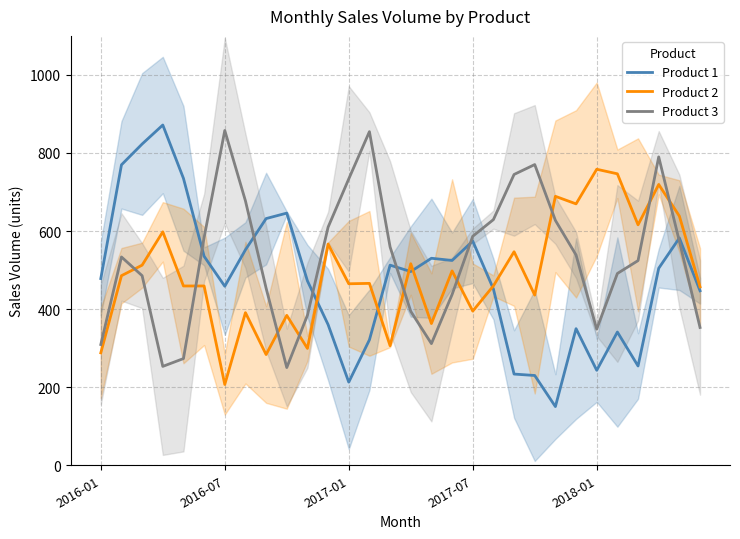

How many times do Product 1 and Product 3 cross each other?

6